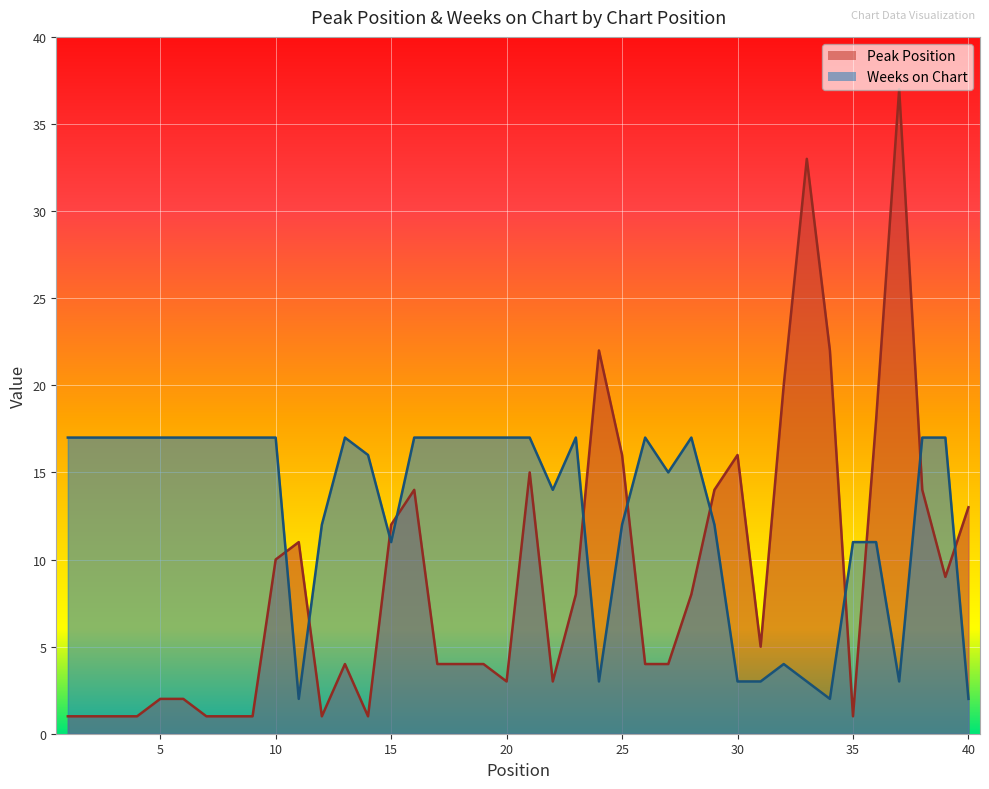

Reading right to left, list all the values displayed in this chart.

Peak Position: 13	9	14	37	18	1	22	33	20	5	16	14	8	4	4	16	22	8	3	15	3	4	4	4	14	12	1	4	1	11	10	1	1	1	2	2	1	1	1	1
Weeks on Chart: 2	17	17	3	11	11	2	3	4	3	3	12	17	15	17	12	3	17	14	17	17	17	17	17	17	11	16	17	12	2	17	17	17	17	17	17	17	17	17	17